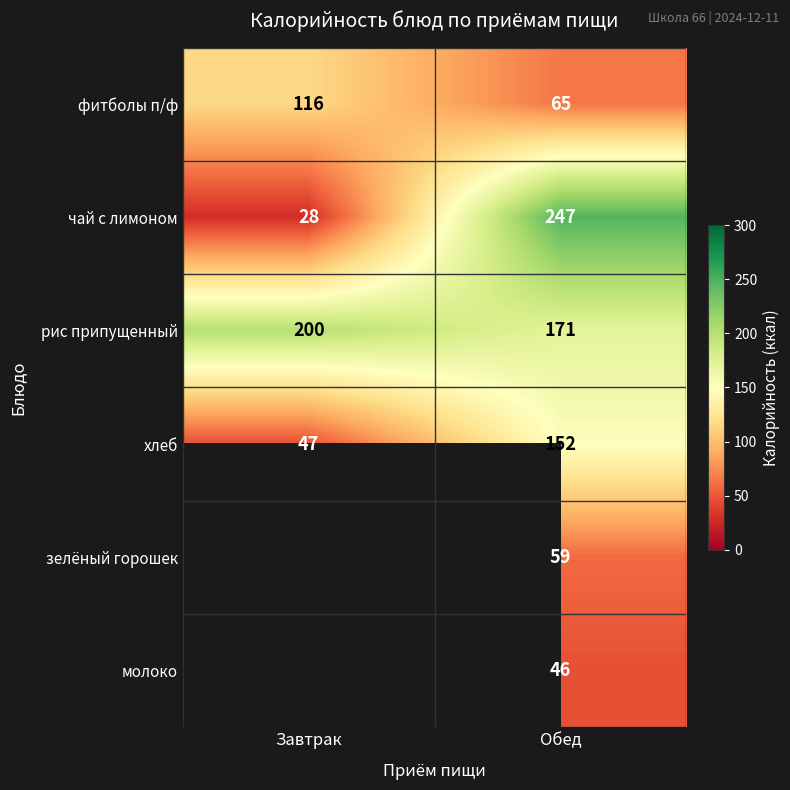

Which label corresponds to the largest value in the chart?

Обед